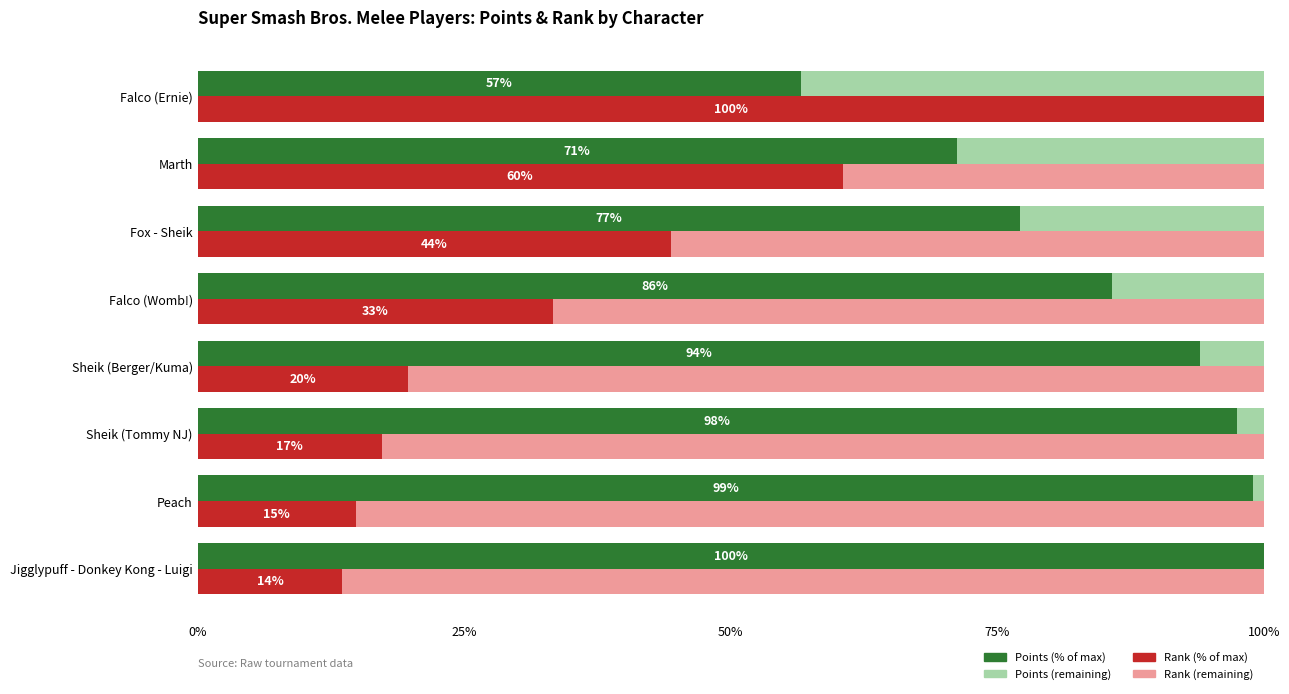

What is the minimum value shown in the chart?

13.6